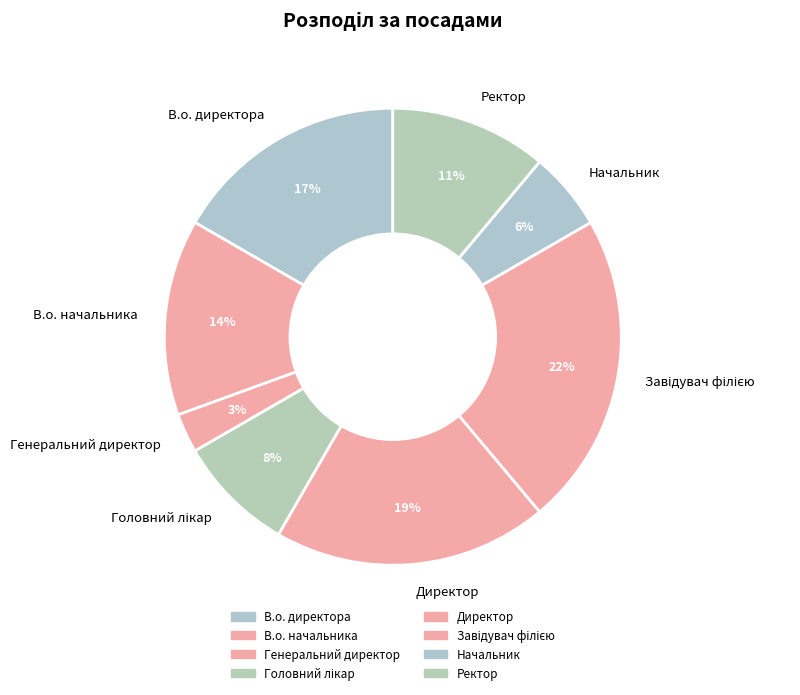

Which slice is the smallest?

Генеральний директор